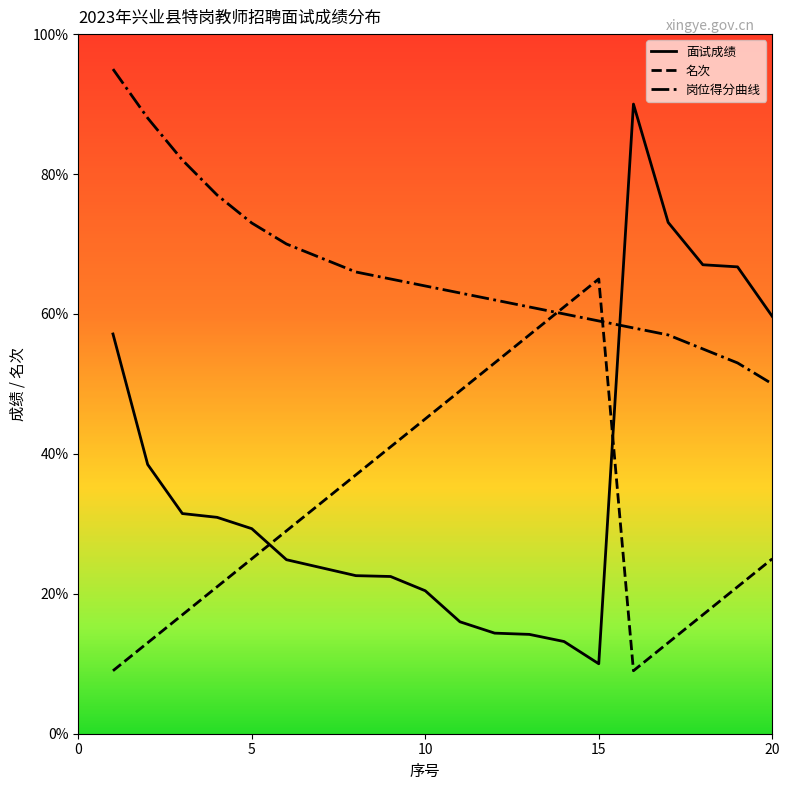

What is the average value of the 岗位得分曲线 series?

66.3